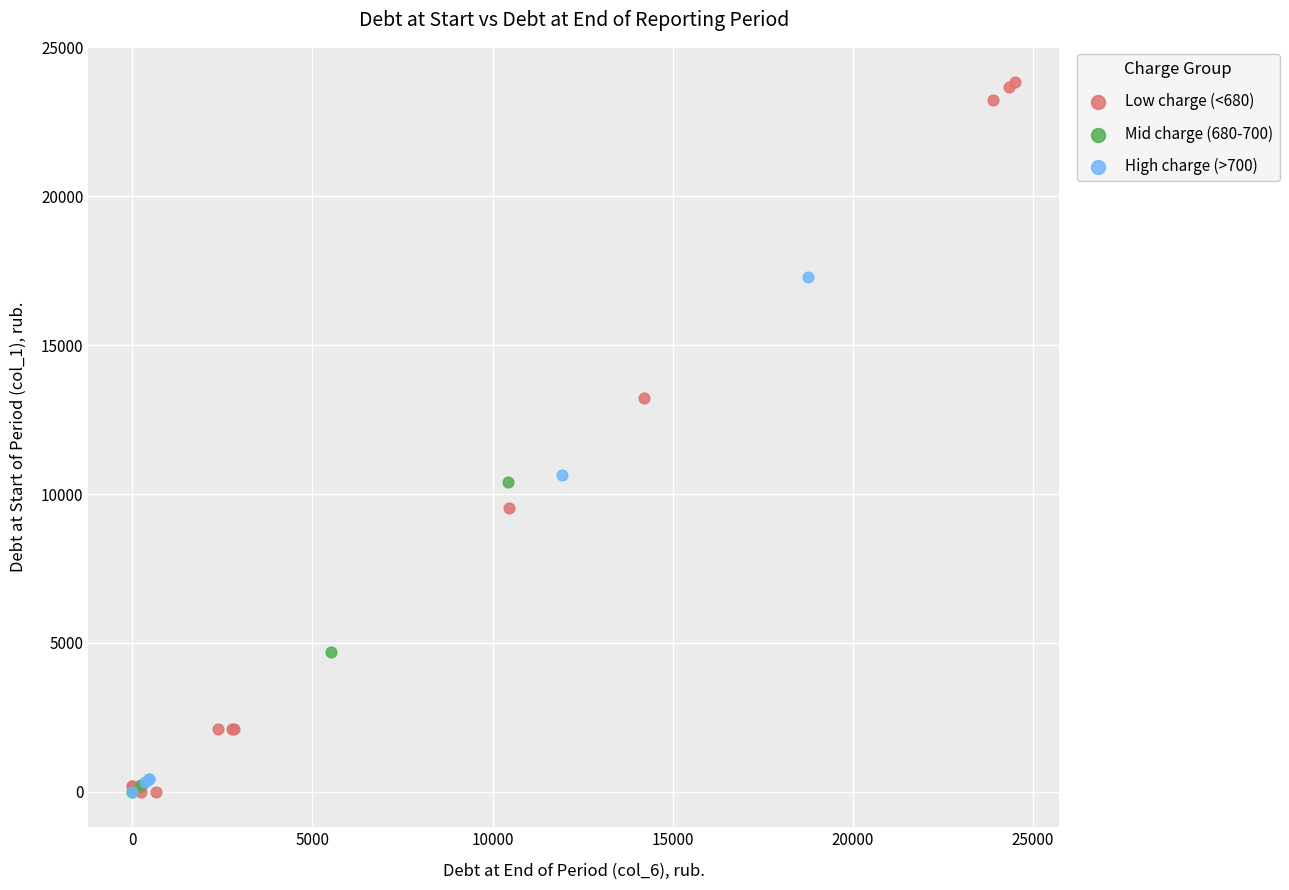

Which series contains the highest Y value?

Low charge (<680)